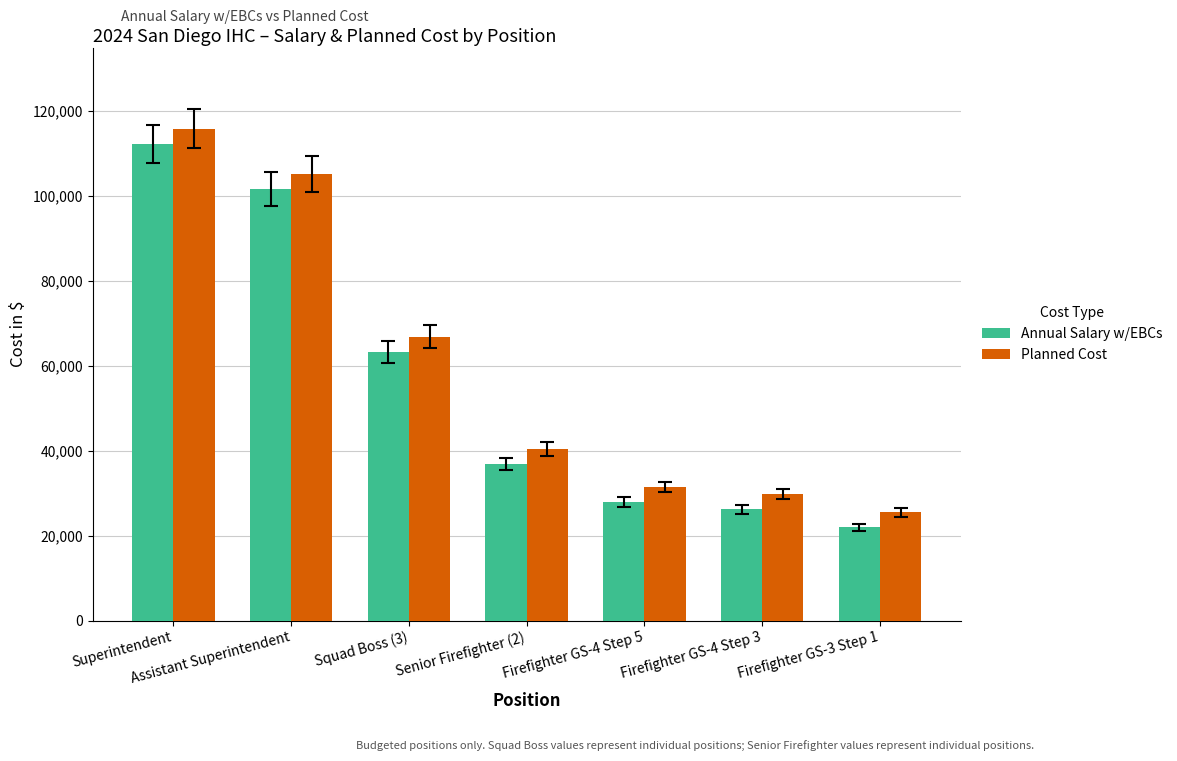

What is the minimum value for Planned Cost?

25560.0